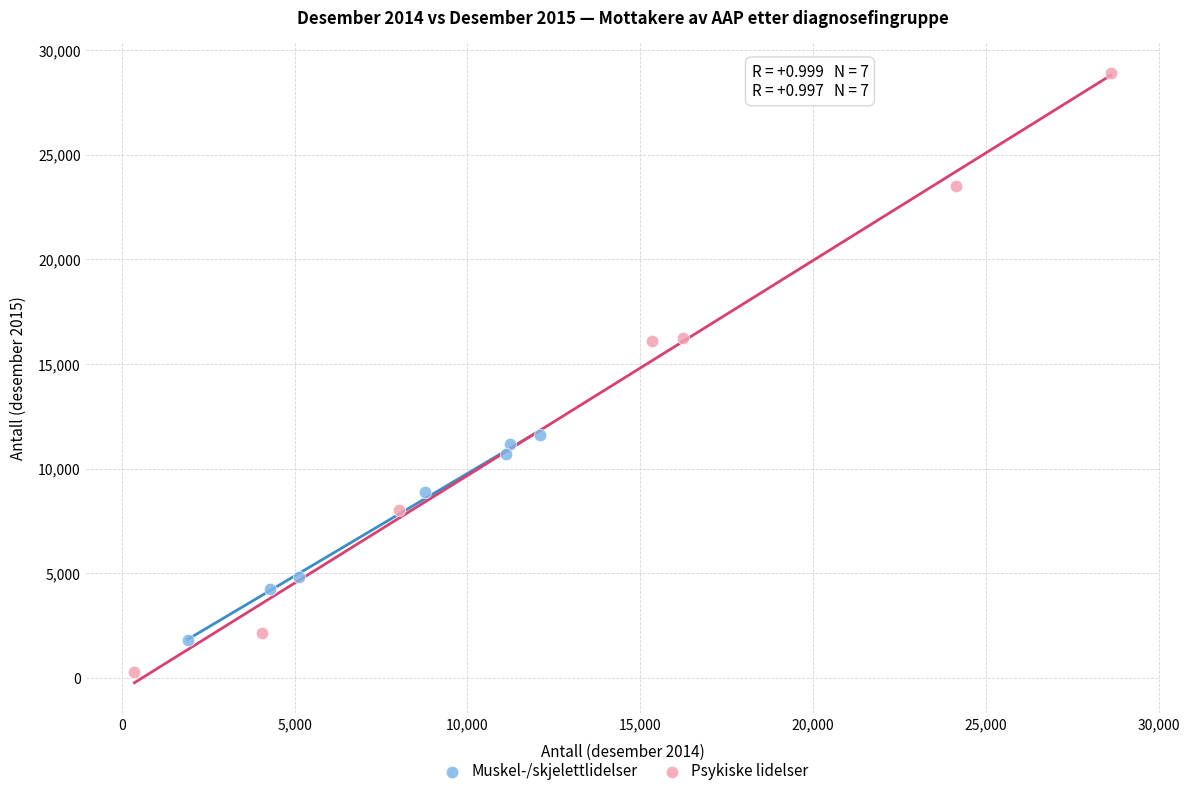

Which series has the largest Y range (max minus min)?

Psykiske lidelser